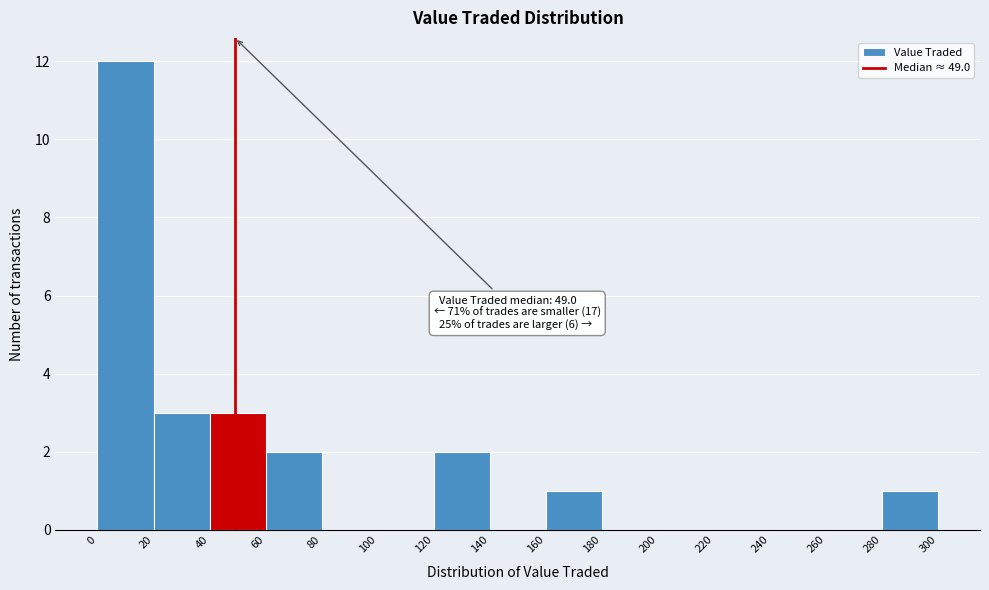

Over which range of the x-axis is the bar tallest?

0 to 20